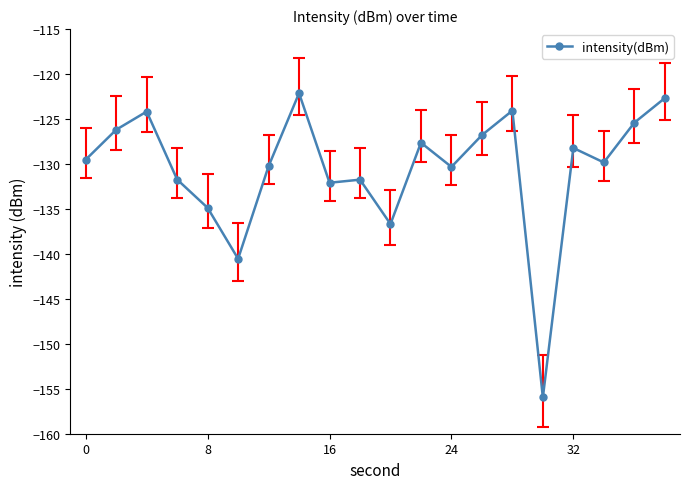

How many data points does each series have?

20